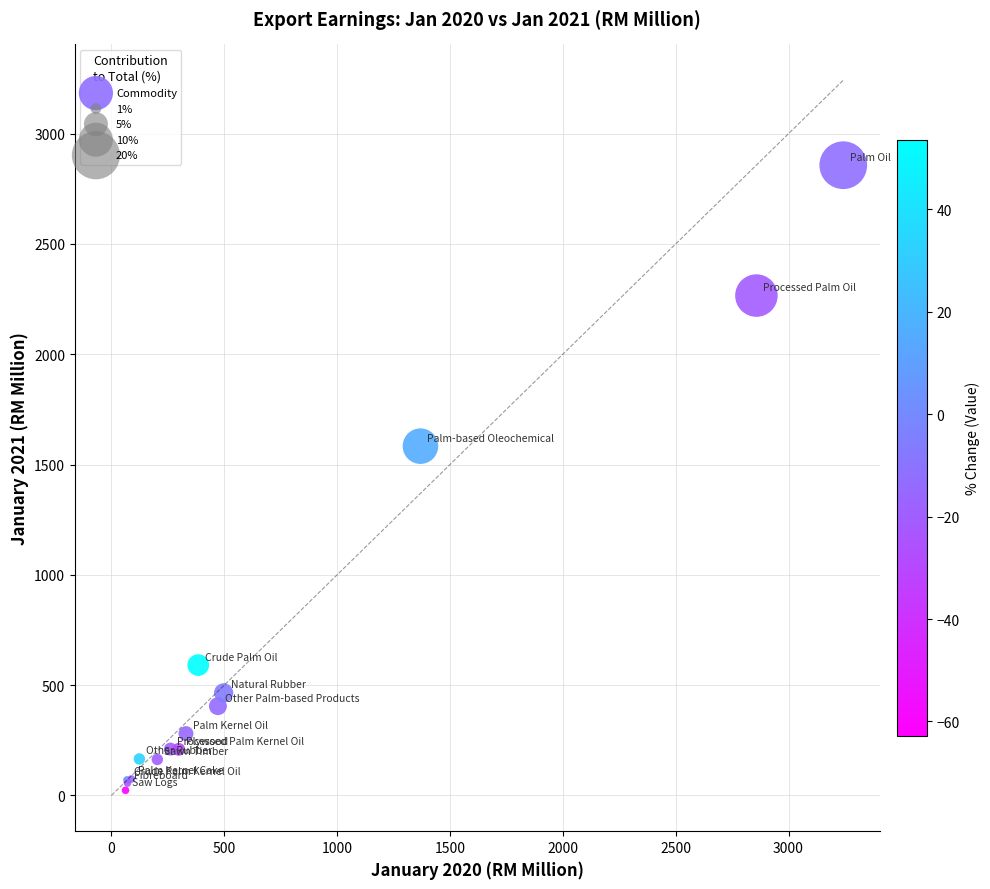

What Y value in the scatter plot is closest to 1440?

1583.5